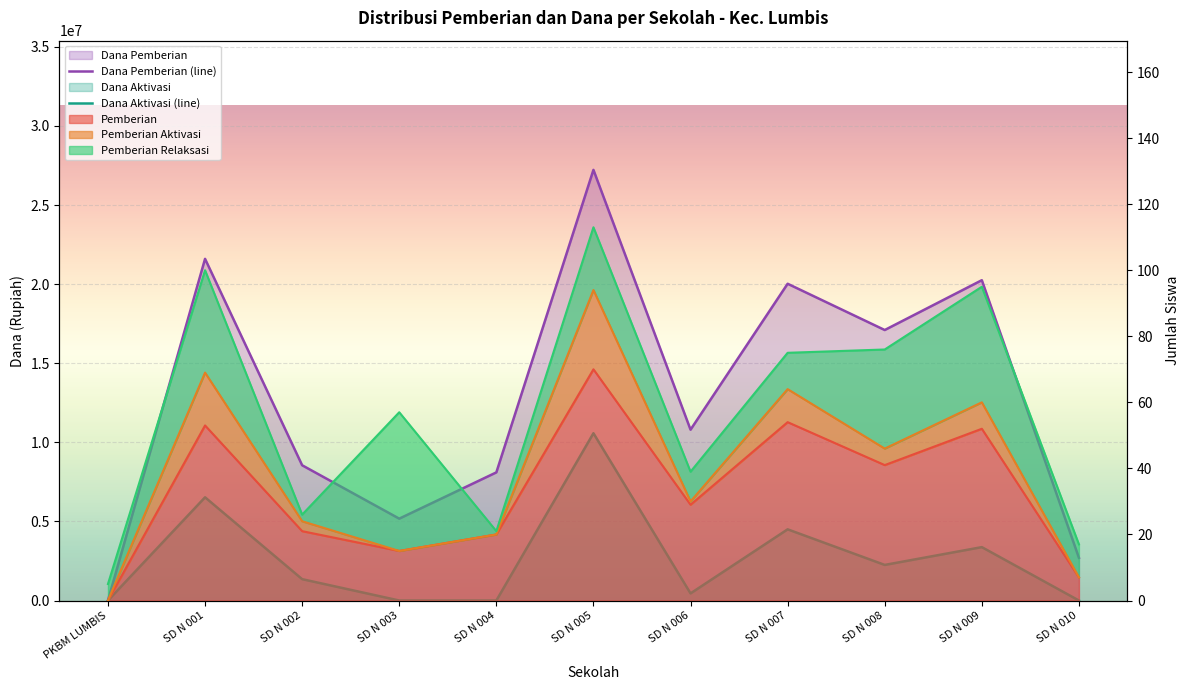

Between PKBM LUMBIS and SD N 003, which series saw the biggest shift?

Dana Pemberian (line)